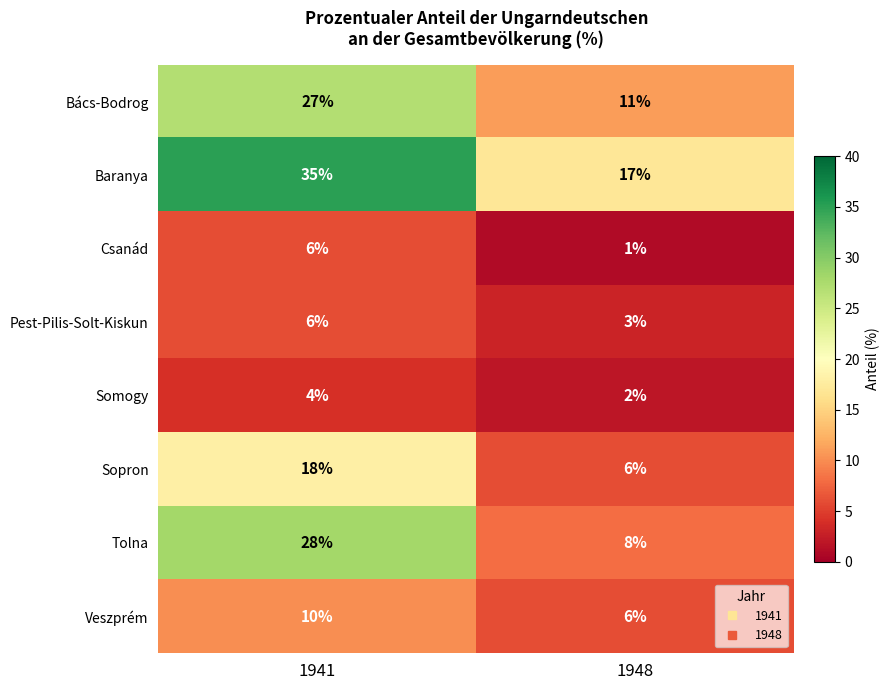

At which category is the sum across all series the highest?

1941